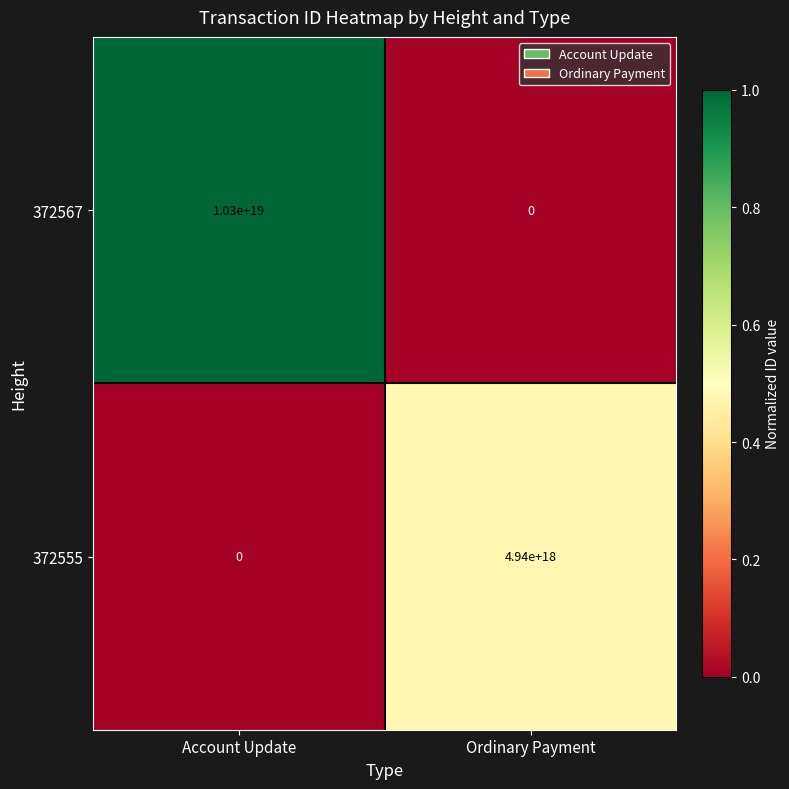

Which series changed the most between Account Update and Ordinary Payment?

372567